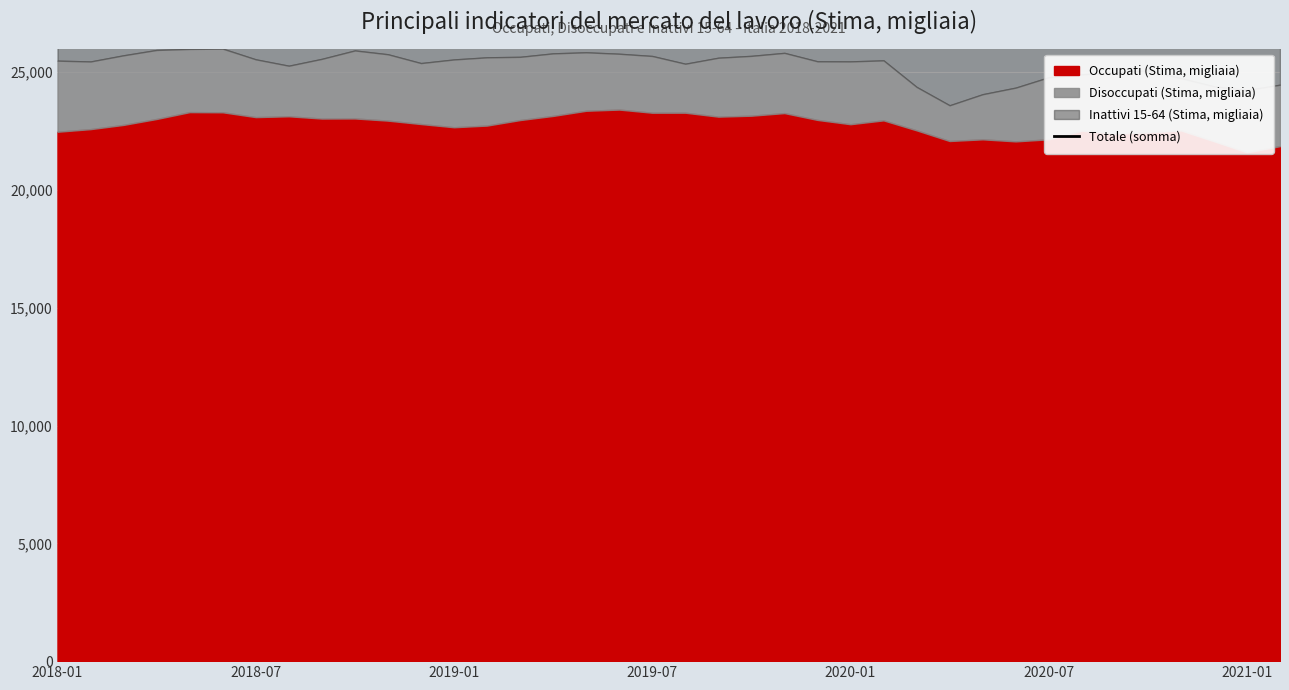

Is it true that the value at 28 is 38556?

True